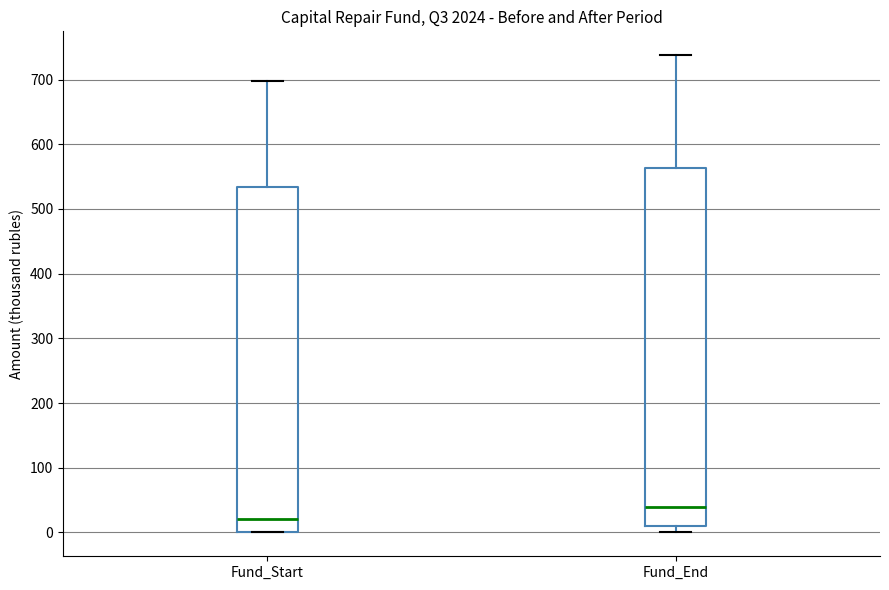

Reading left to right, transcribe this box plot: for each box, give where its median line is, the range the box spans, and where its two whiskers end, as read against the y-axis. The values are not printed on the chart, so give them approximately, as read against the axis.

Fund_Start: median 20, box 0 to 530, whiskers 0 to 700
Fund_End: median 40, box 10 to 560, whiskers 0 to 740